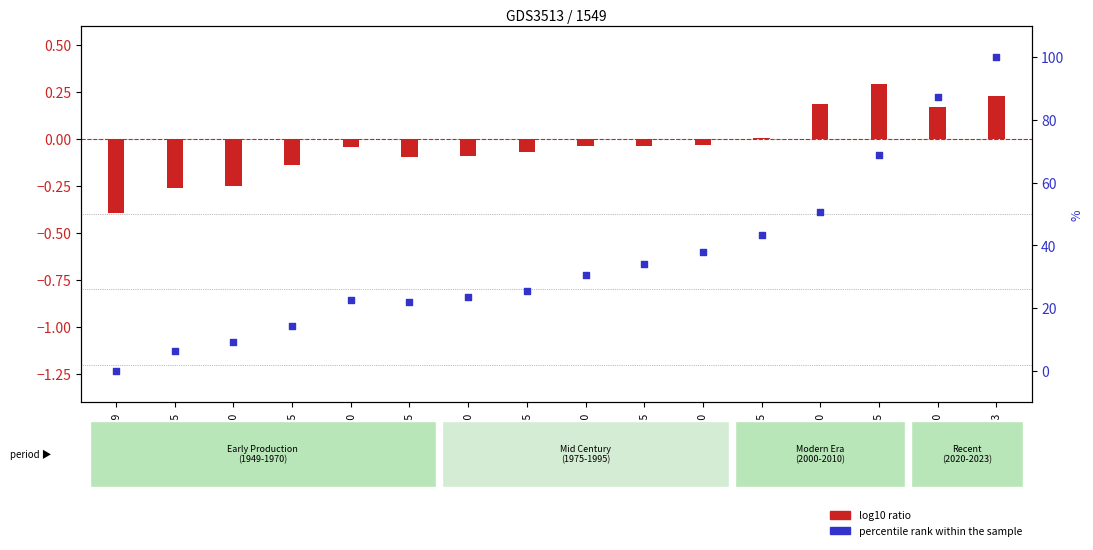

At which category is the sum across all series the highest?

2023